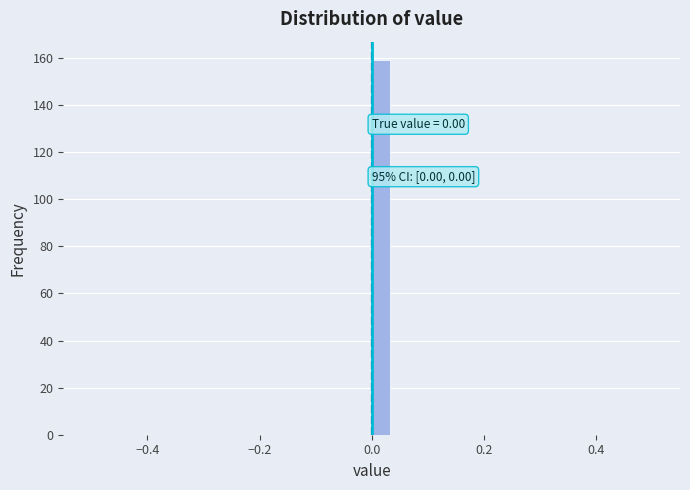

Read against the x-axis, roughly where is the centre of the tallest bar?

0.02